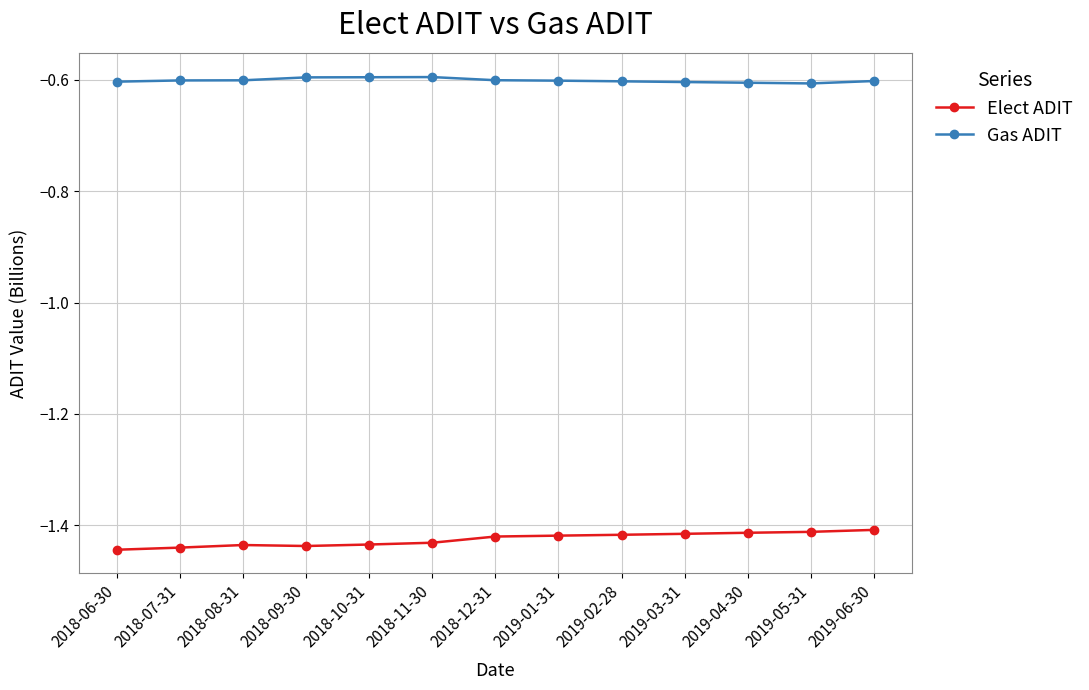

What position from the right is 2019-02-28?

5